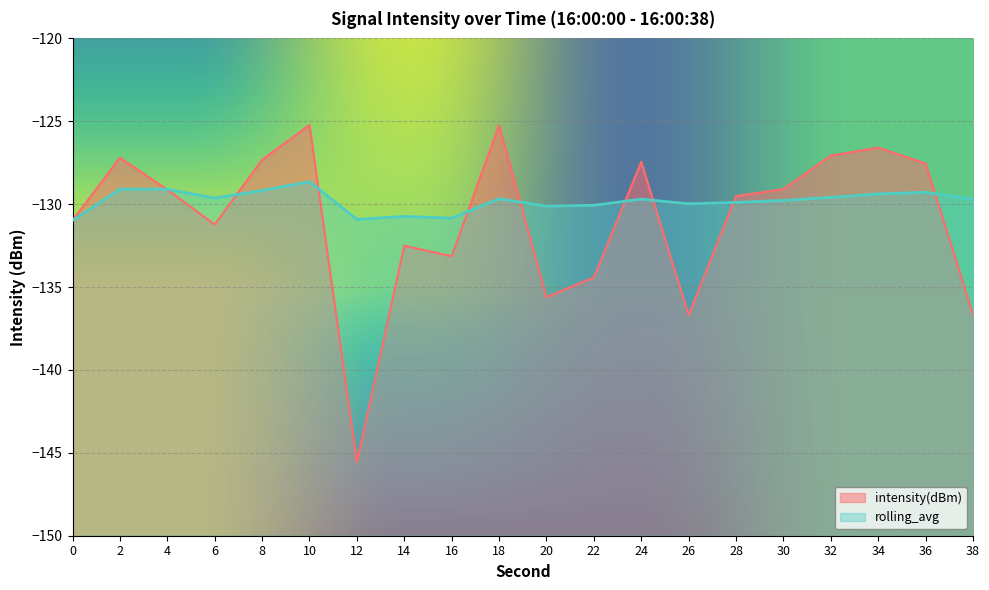

At which label does intensity(dBm) reach its peak?

10